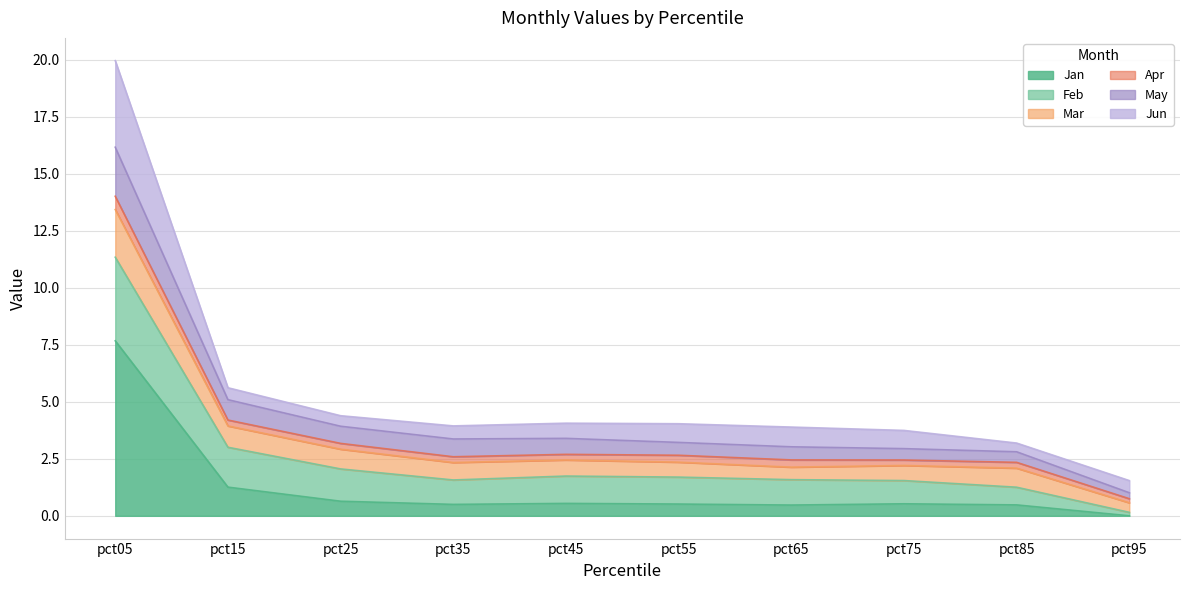

True or false: Jan and Mar intersect in this chart.

False